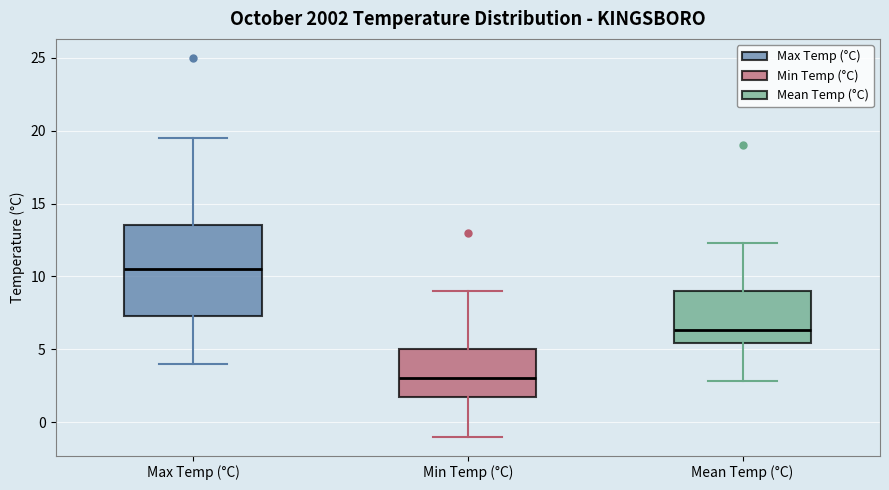

Reading left to right, transcribe this box plot: for each box, give where its median line is, the range the box spans, and where its two whiskers end, as read against the y-axis. The values are not printed on the chart, so give them approximately, as read against the axis.

Max Temp (°C): median 10.5, box 7.5 to 13.5, whiskers 4.0 to 19.5
Min Temp (°C): median 3.0, box 2.0 to 5.0, whiskers -1.0 to 9.0
Mean Temp (°C): median 6.5, box 5.5 to 9.0, whiskers 3.0 to 12.5